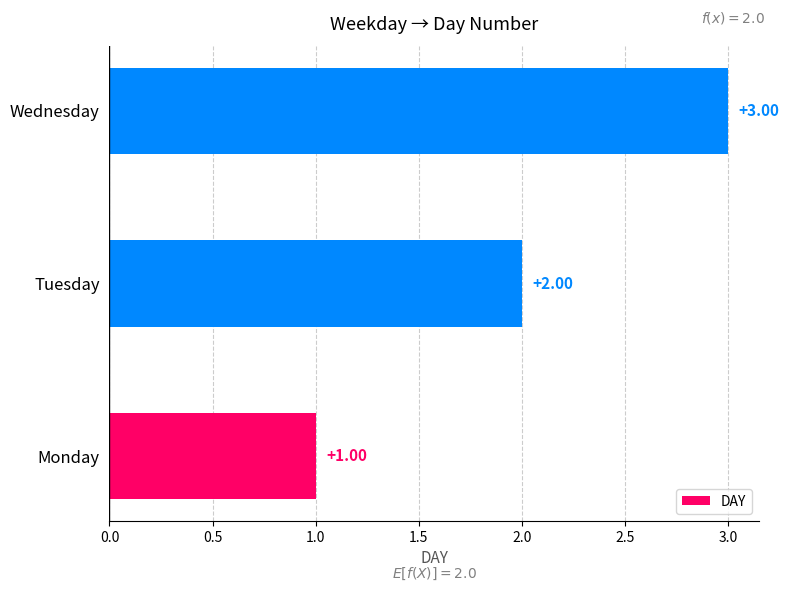

Approximately how many times larger is the value at Wednesday compared to Monday?

3.0